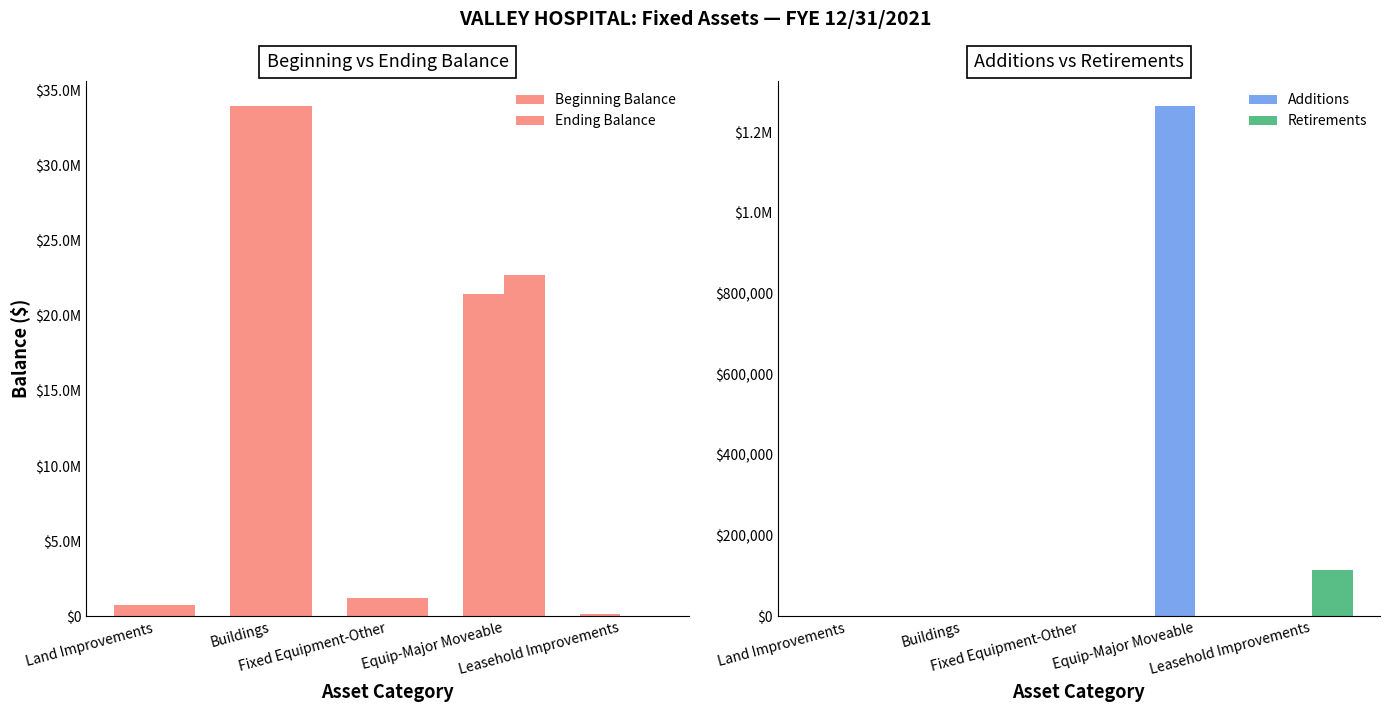

Are the bars horizontal?

No